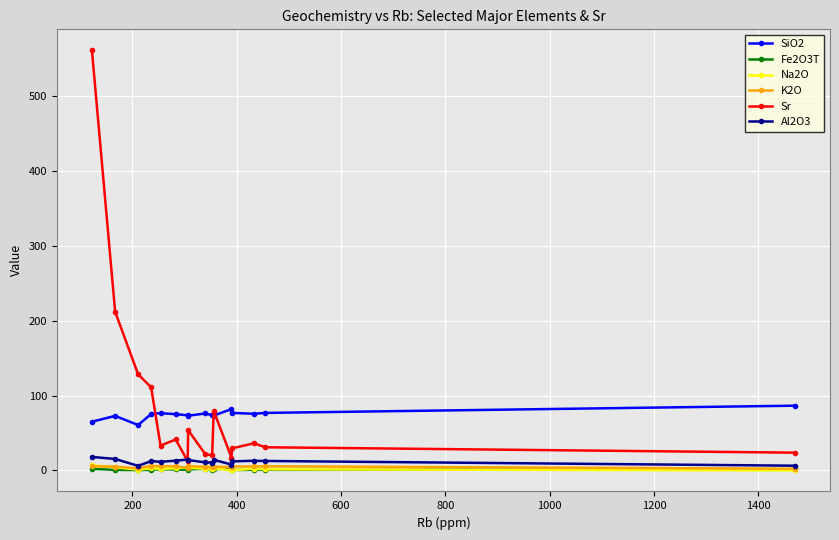

Which series has the widest spread of values?

Sr